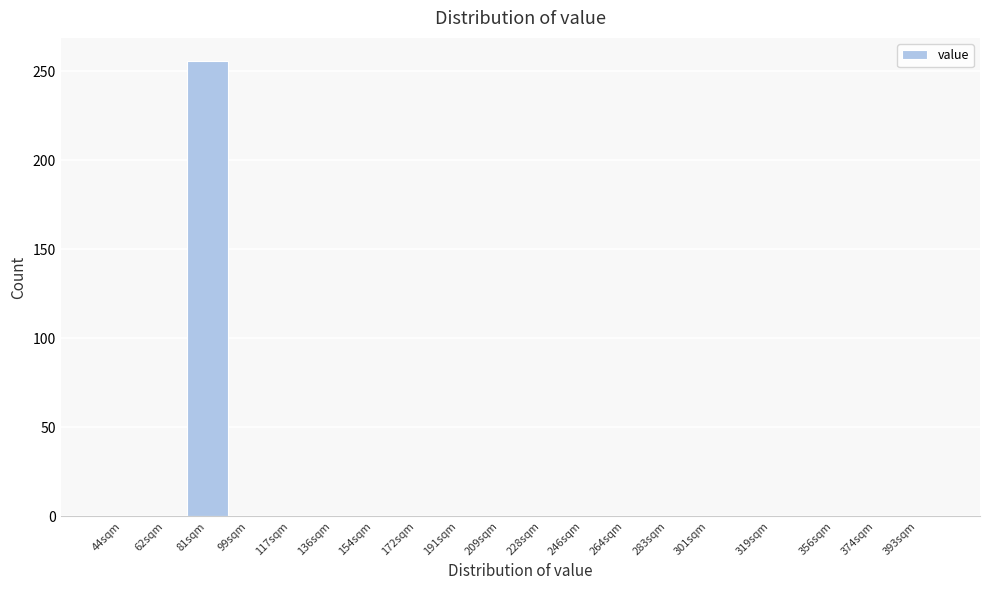

Reading left to right, list all the values displayed in this chart.

44sqm=0	62sqm=0	81sqm=256	99sqm=0	117sqm=0	136sqm=0	154sqm=0	172sqm=0	191sqm=0	209sqm=0	228sqm=0	246sqm=0	264sqm=0	283sqm=0	301sqm=0	319sqm=0	356sqm=0	374sqm=0	393sqm=0